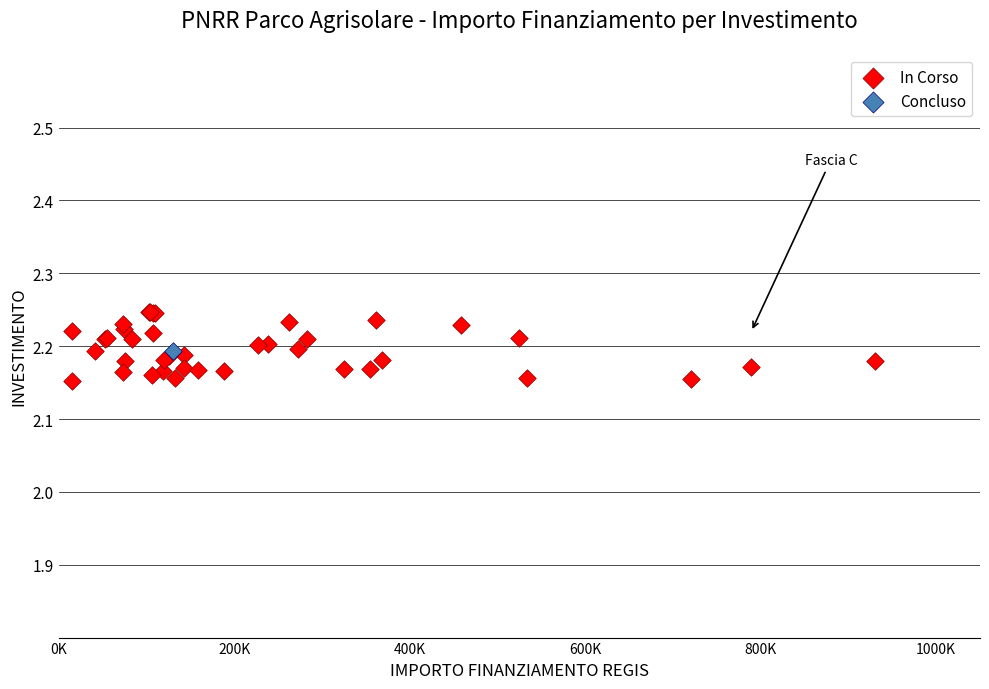

What are all the series names shown in the legend?

In Corso, Concluso